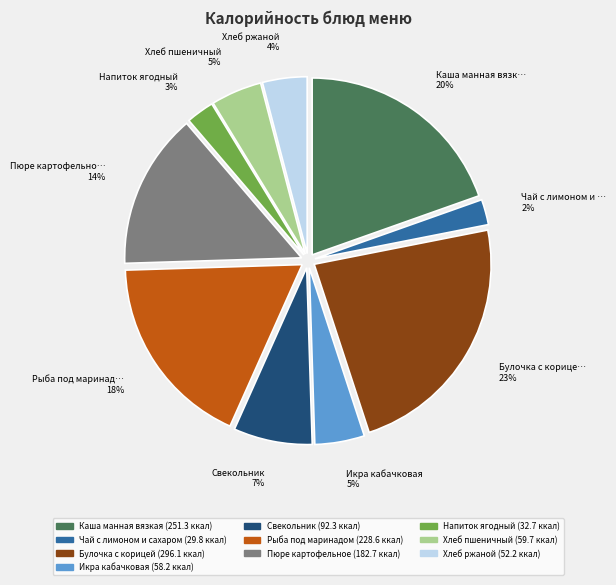

To the nearest percent, what is the difference between the largest and smallest slice percentages?

21%